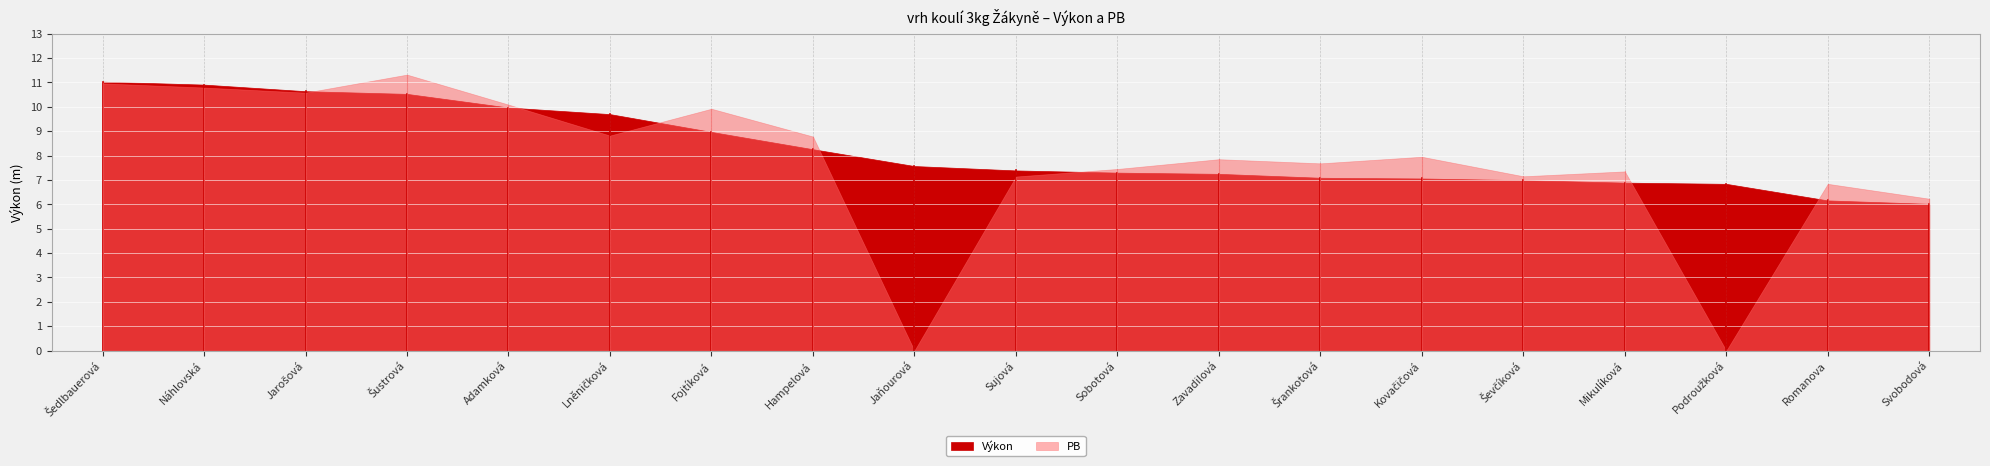

Reading left to right, transcribe all the data shown in this chart.

Výkon: 11.0	10.9	10.6	10.5	10.0	9.7	9.0	8.3	7.6	7.4	7.3	7.2	7.1	7.1	7.0	6.9	6.8	6.2	6.0
PB: 11.0	10.8	10.6	11.3	10.1	8.8	9.9	8.8	0.0	7.1	7.5	7.8	7.7	8.0	7.2	7.3	0.0	6.8	6.2